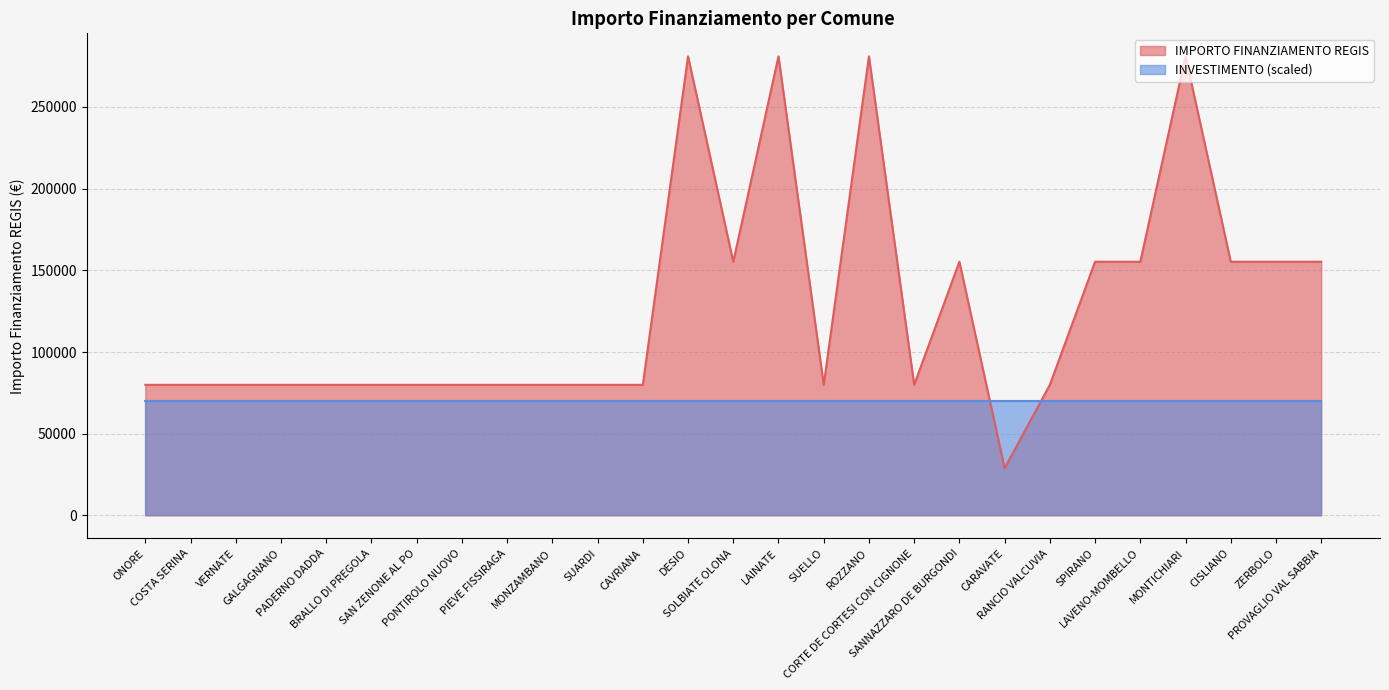

What is the label of the 4th point from the left?

GALGAGNANO